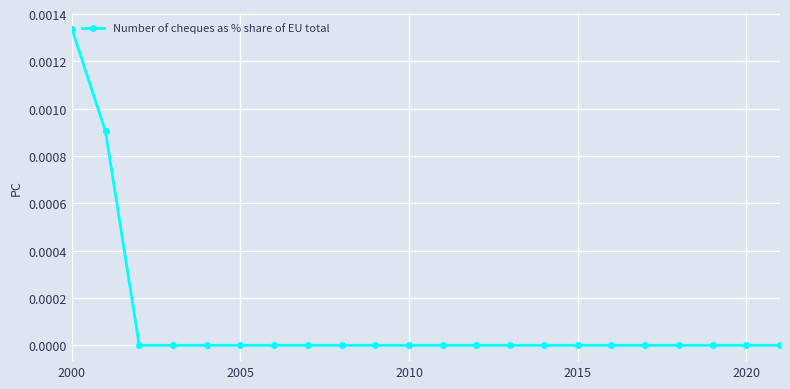

Which label corresponds to the largest value in the chart?

2000